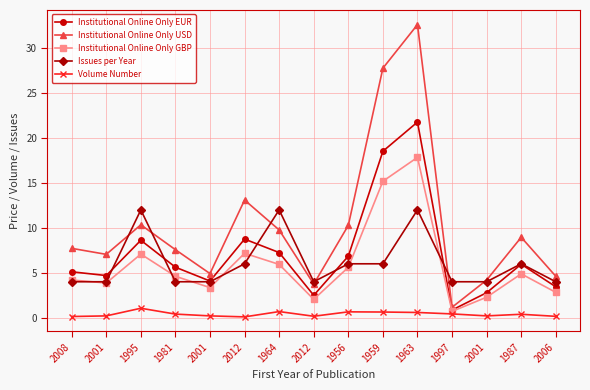

What are all the series names shown in the legend?

Institutional Online Only EUR, Institutional Online Only USD, Institutional Online Only GBP, Issues per Year, Volume Number